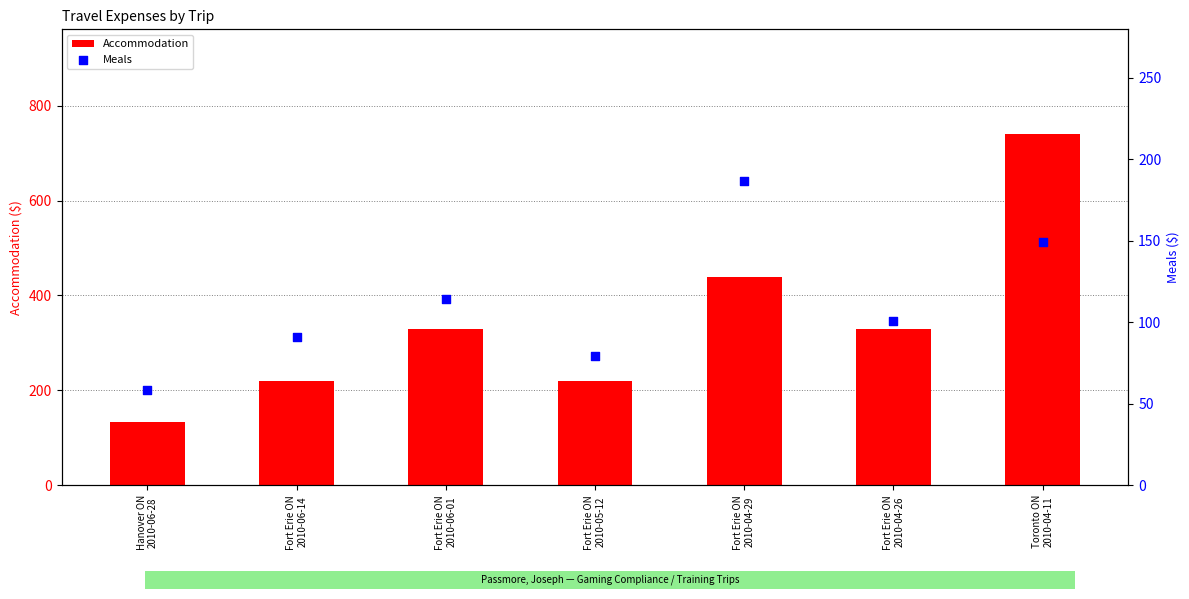

What are all the series names shown in the legend?

Accommodation, Meals